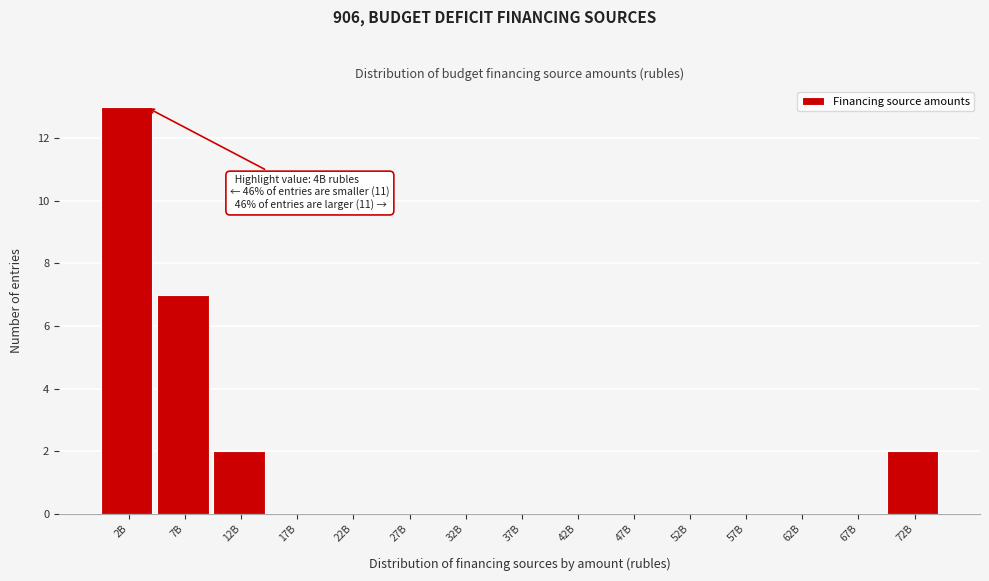

Reading left to right, what are all the values shown in this chart?

2B=13	7B=7	12B=2	17B=0	22B=0	27B=0	32B=0	37B=0	42B=0	47B=0	52B=0	57B=0	62B=0	67B=0	72B=2